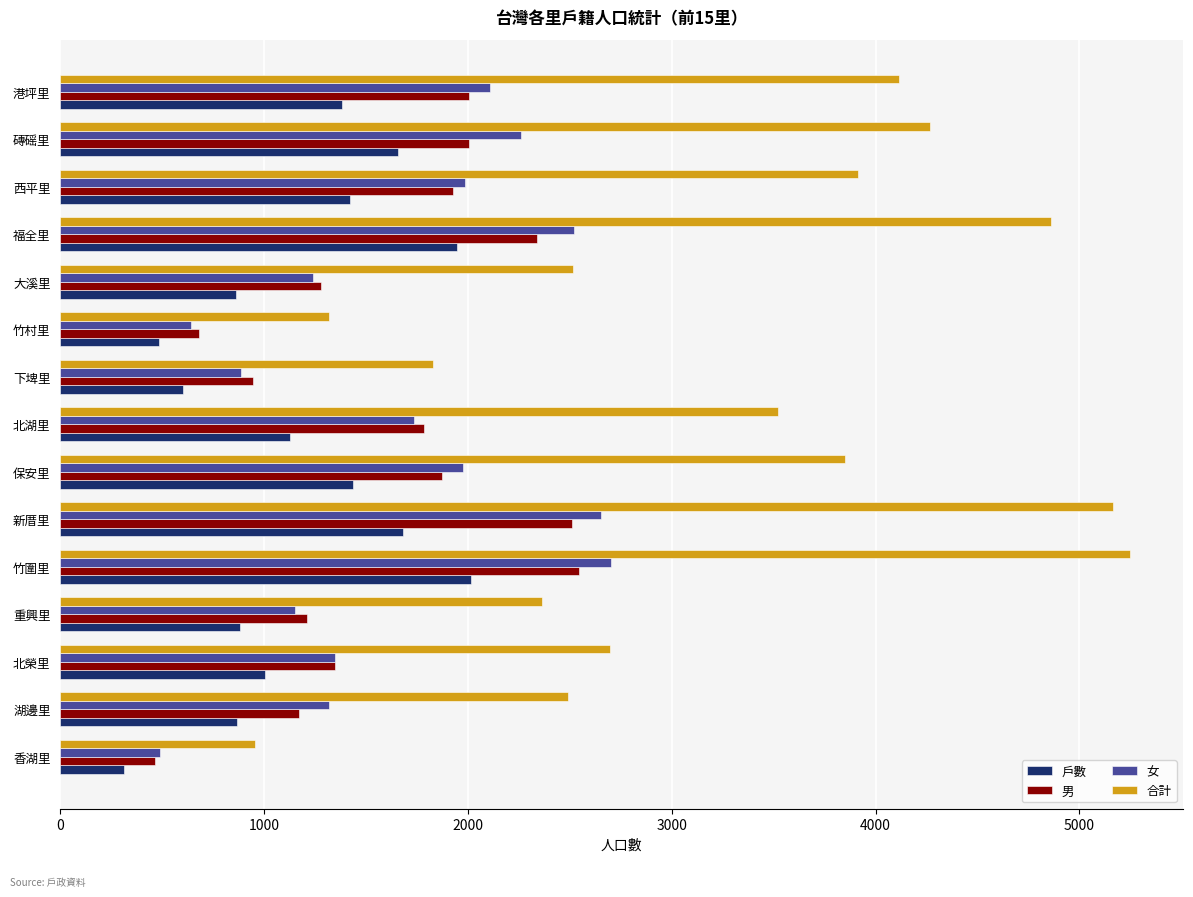

What is the difference between the second highest and minimum values in the 女 series?

2165